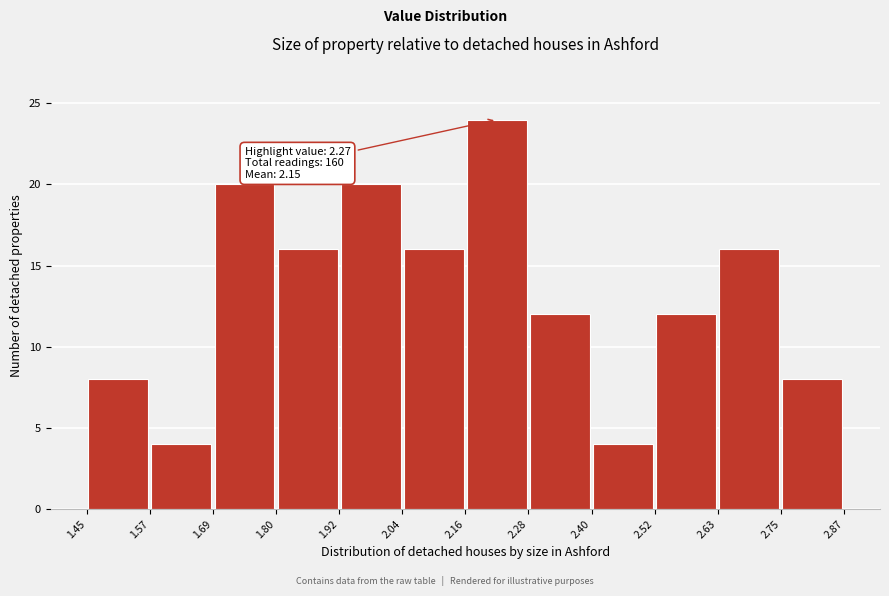

Over which range of the x-axis is the bar tallest?

2.16 to 2.28